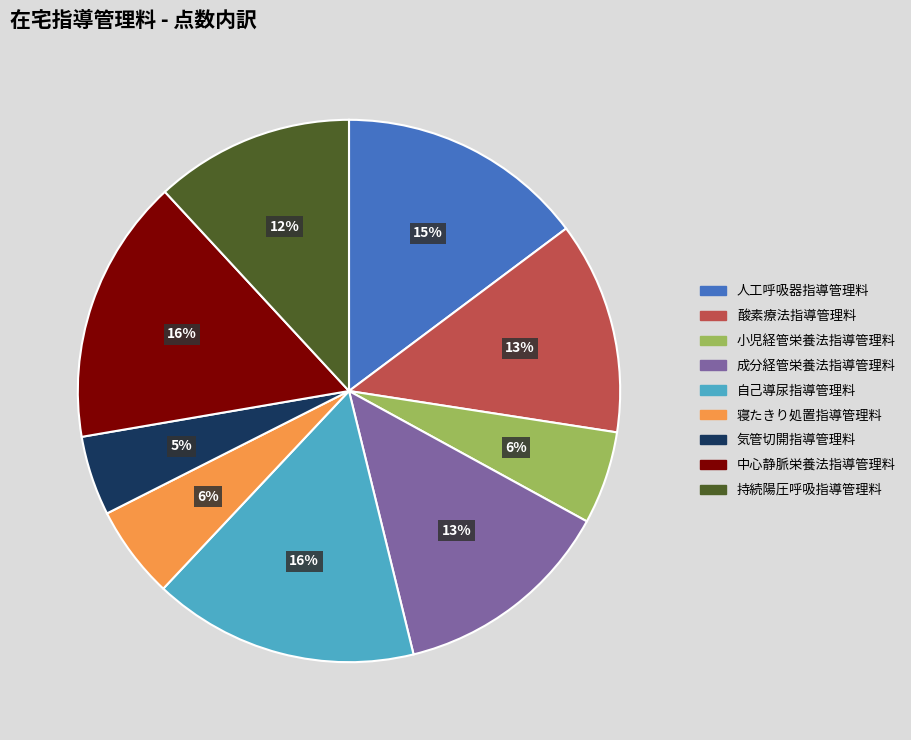

Count the number of slices in the pie.

9